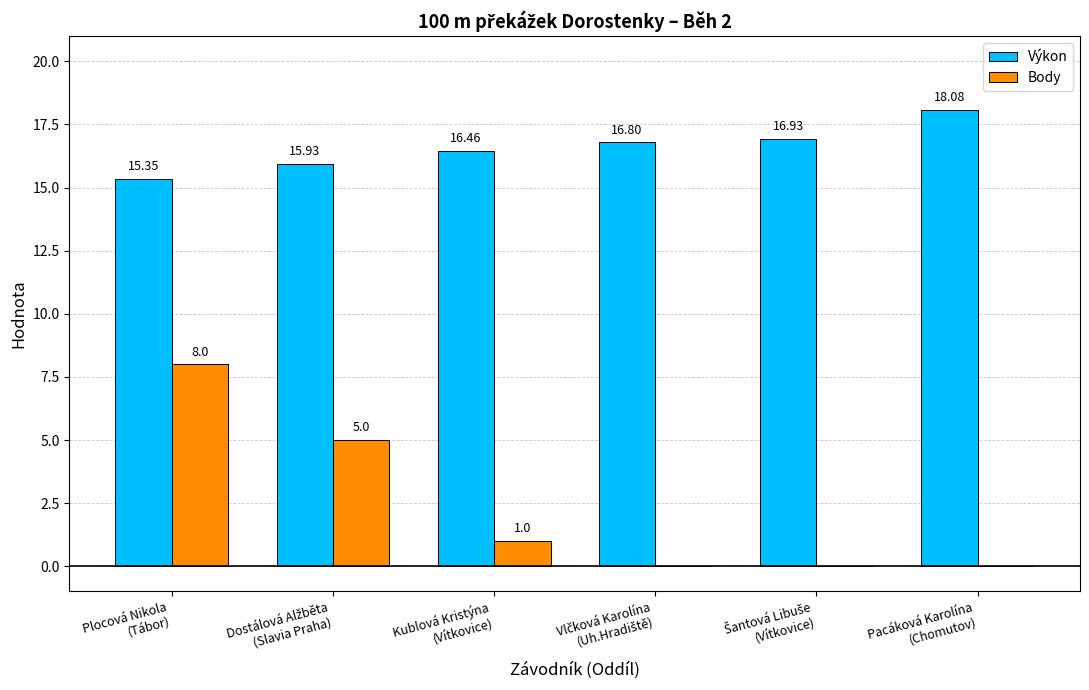

Which series has the widest spread of values?

Body